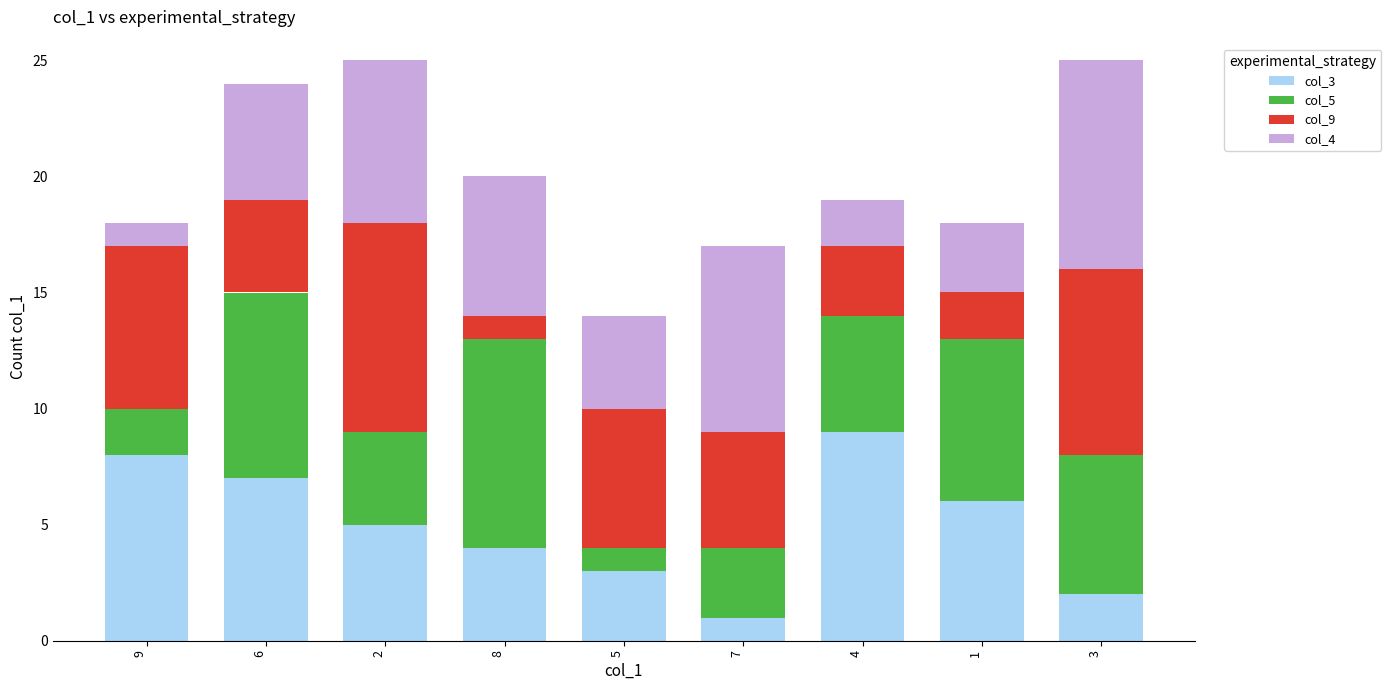

Does the chart contain stacked bars?

Yes